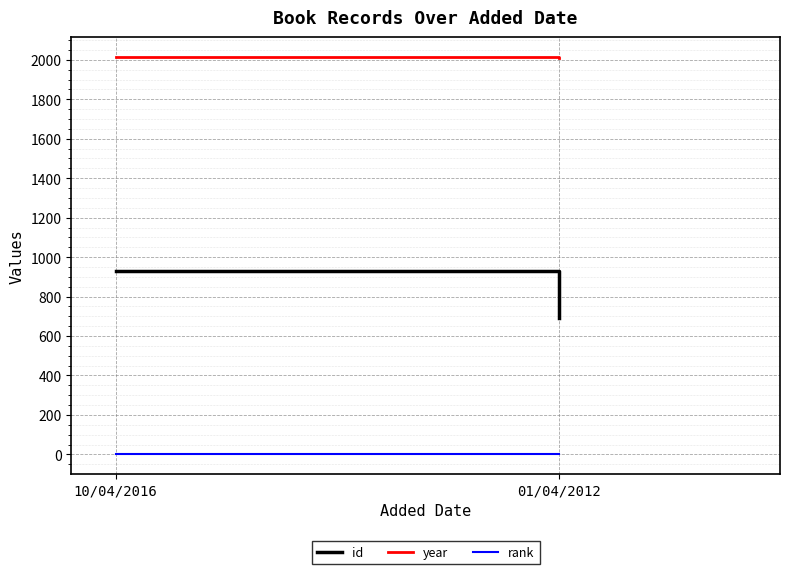

Which category has the highest value across all series?

10/04/2016